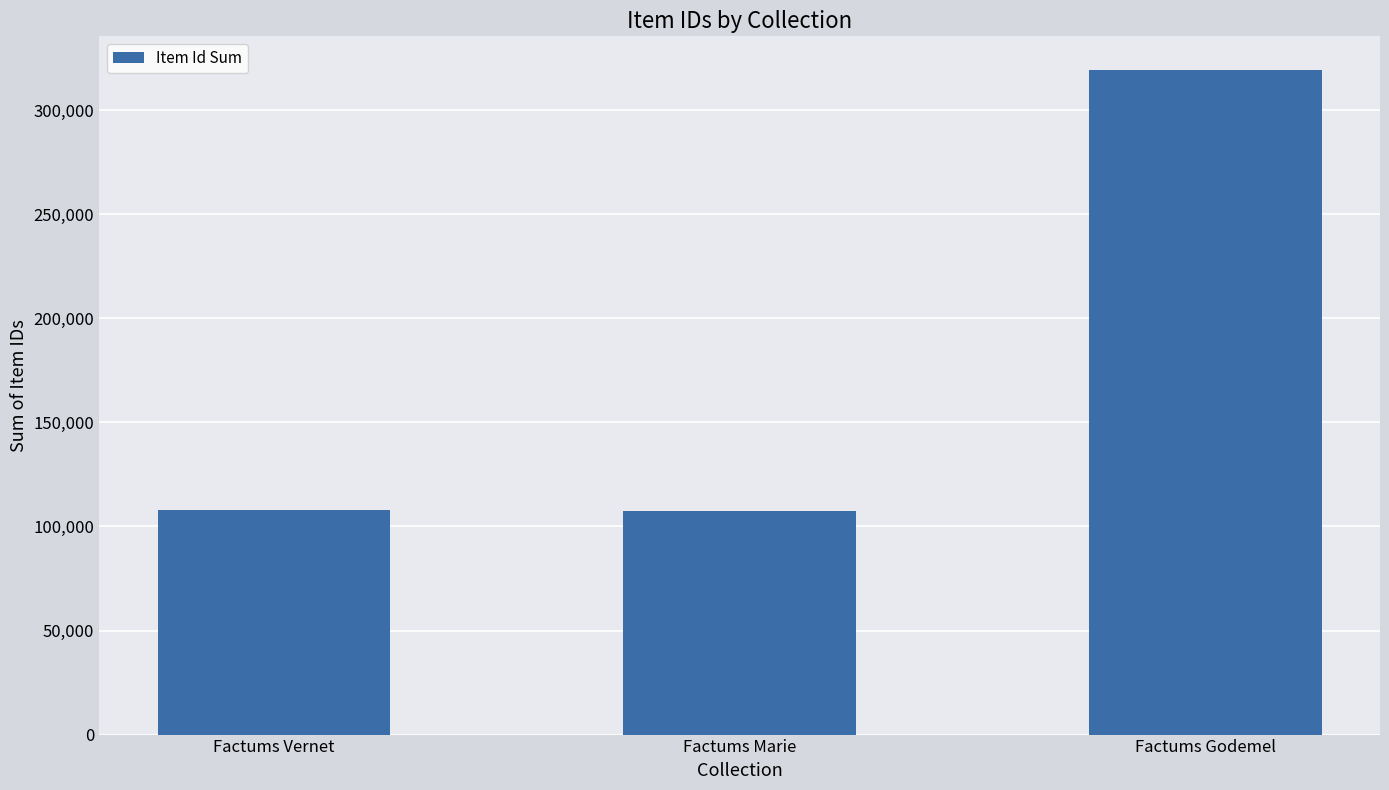

Which label corresponds to the largest value in the chart?

Factums Godemel